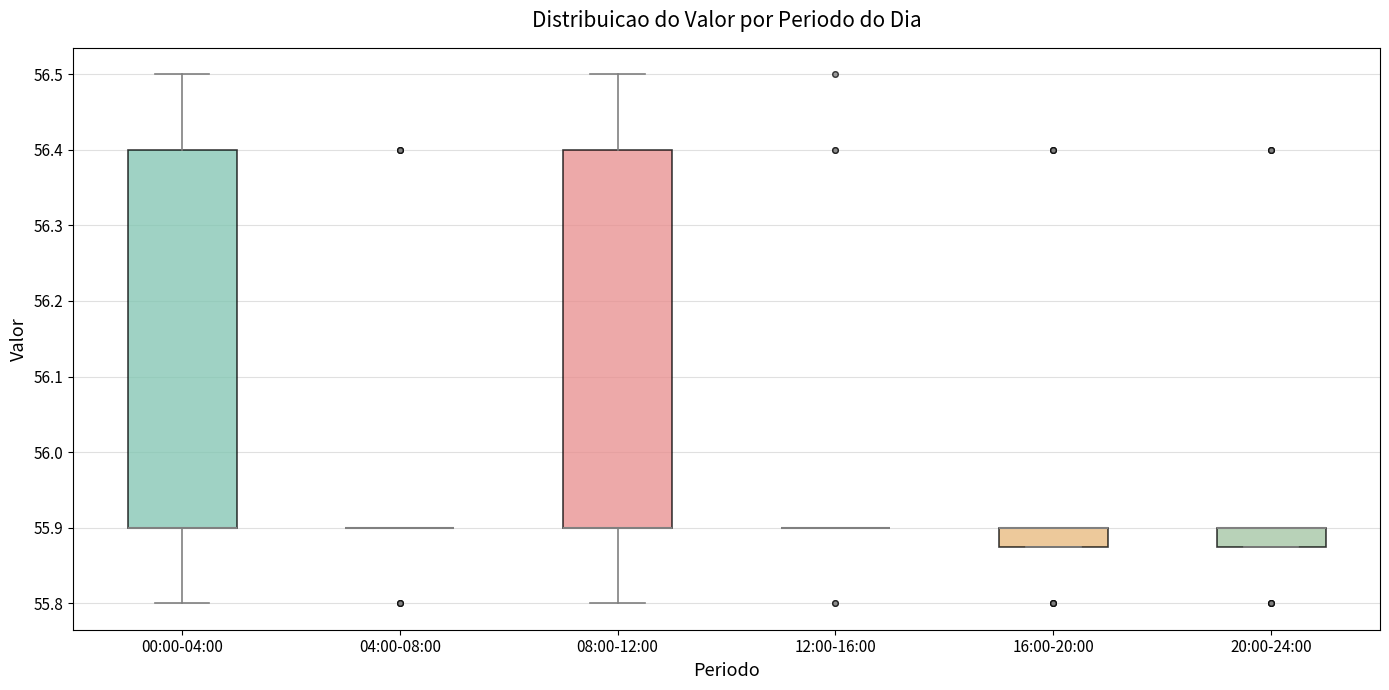

Where is the upper edge of the box for 20:00-24:00 on the y-axis? The values are not printed on the chart, so give them approximately, as read against the axis.

55.90